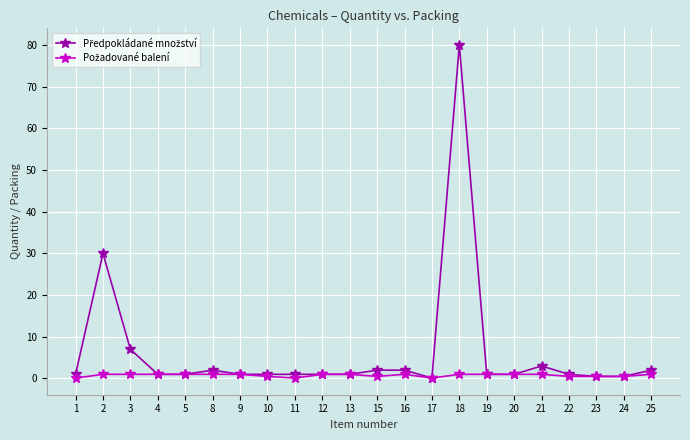

Which category has the highest value across all series?

18